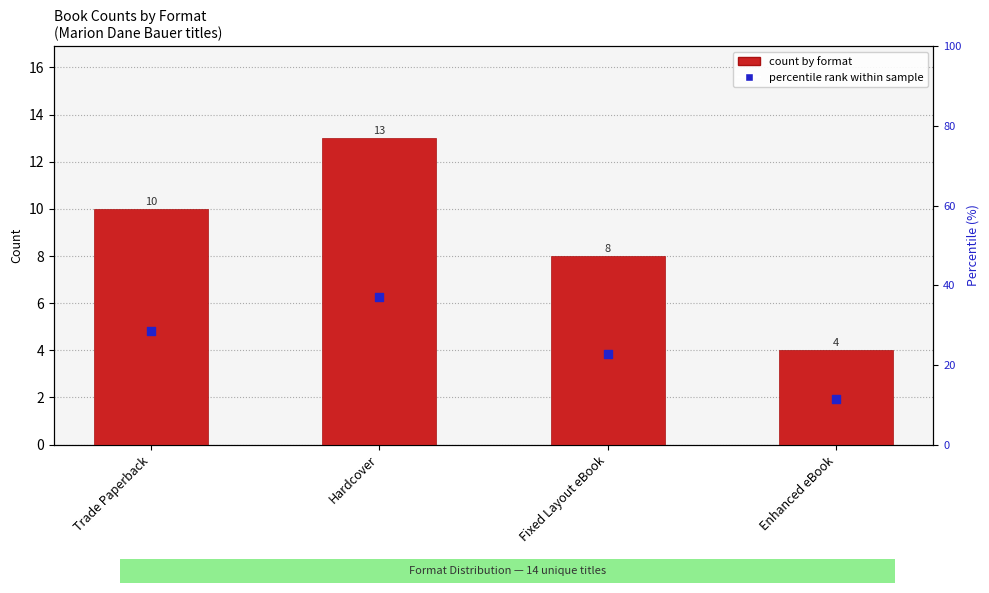

At which category is the sum across all series the highest?

Hardcover